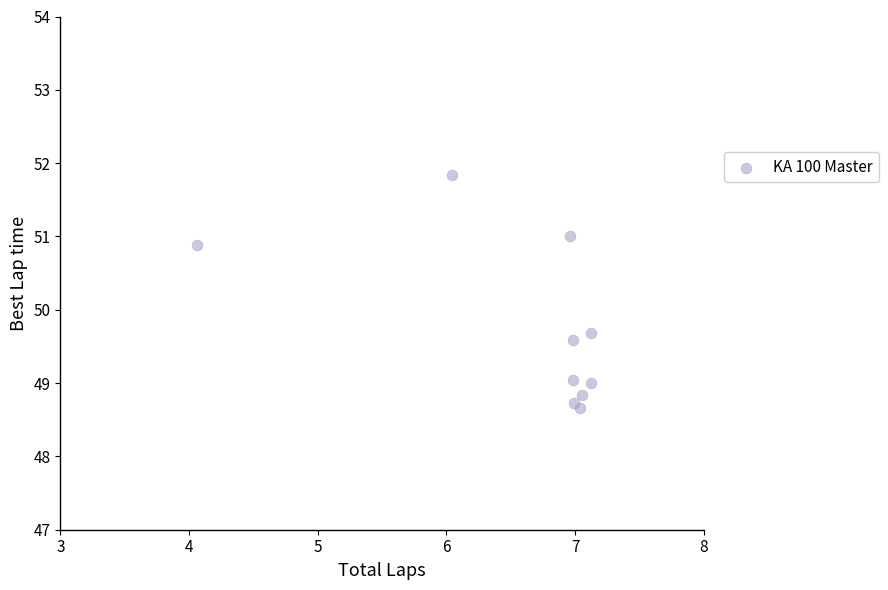

What is the average X value?

6.6